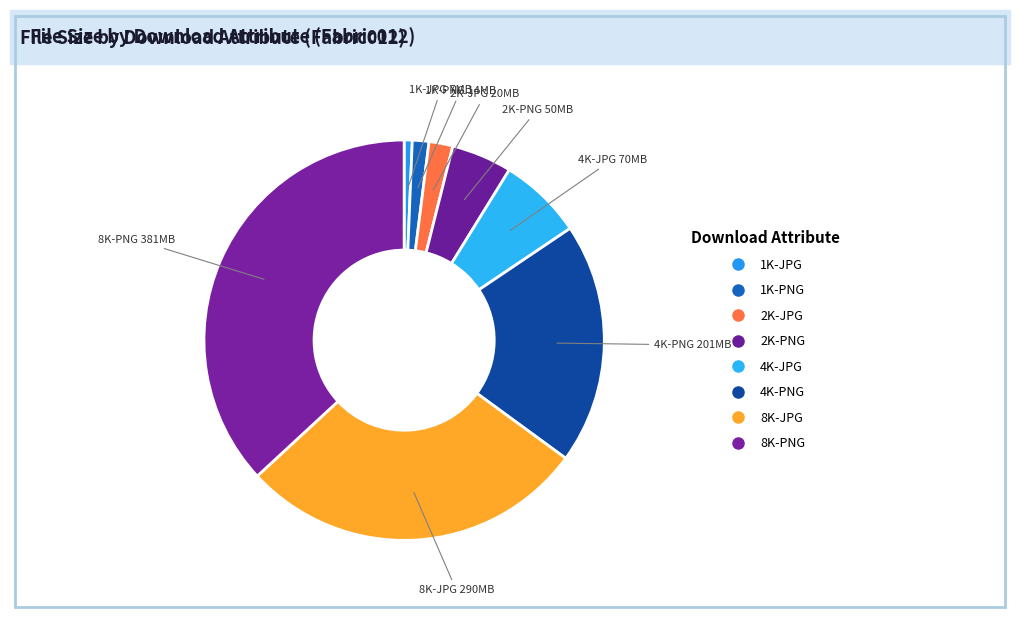

How many segments does this pie chart have?

8